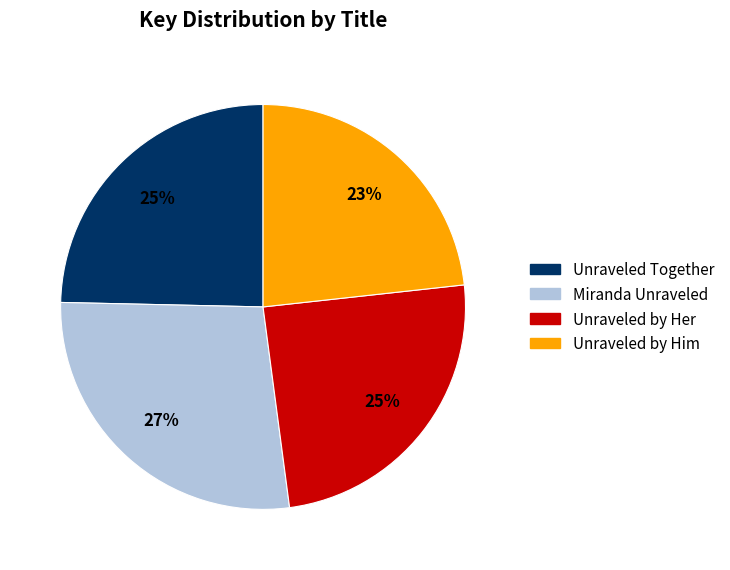

Is the sum of Unraveled Together and Miranda Unraveled greater than half?

Yes